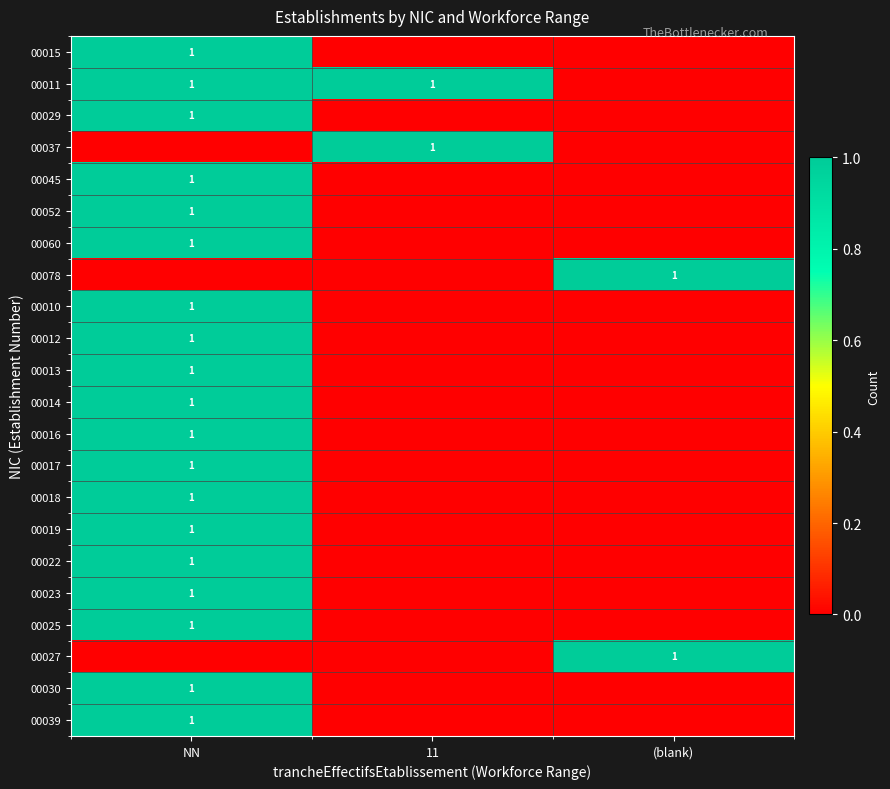

What is the total value across all series at NN?

19